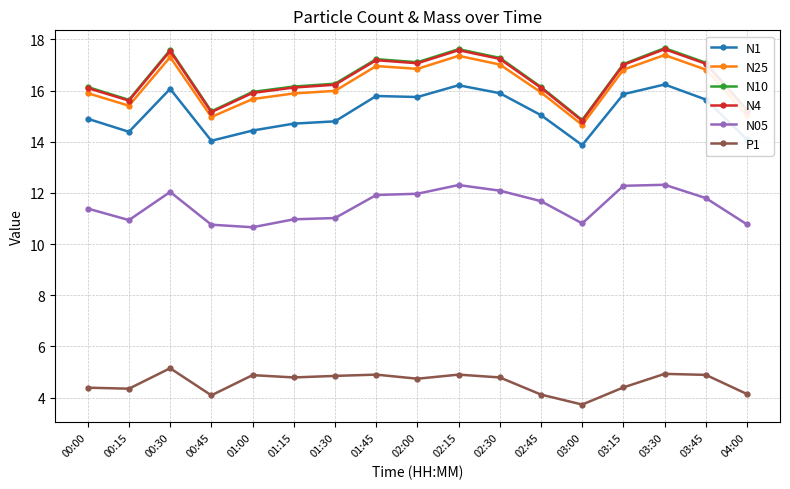

What is the lowest value of the P1 series?

3.7